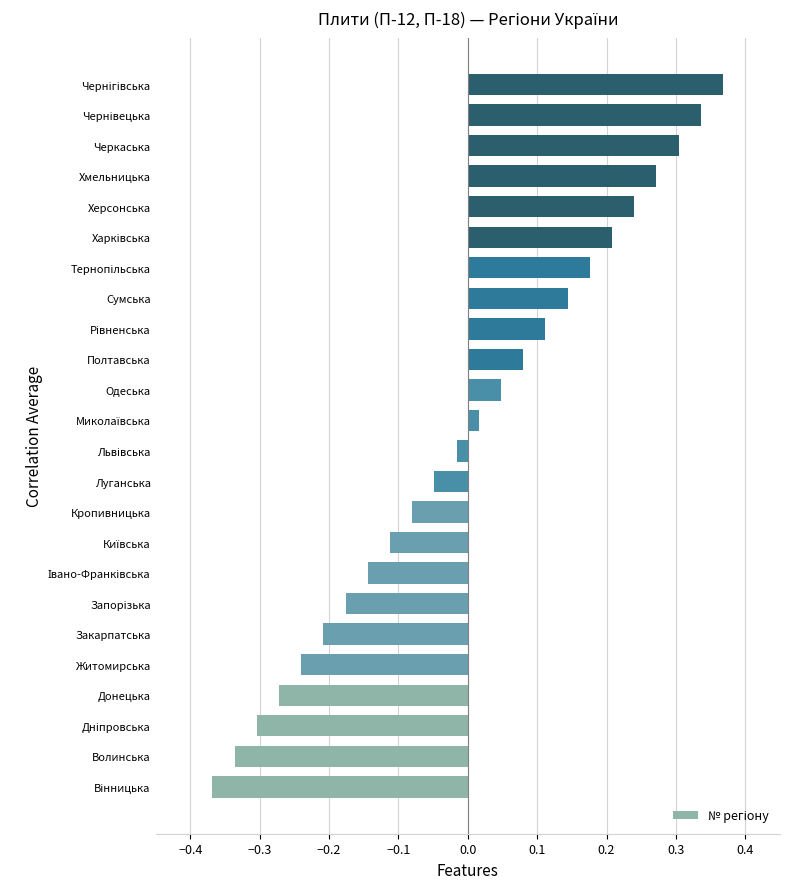

What is the difference between the maximum and minimum values?

0.7